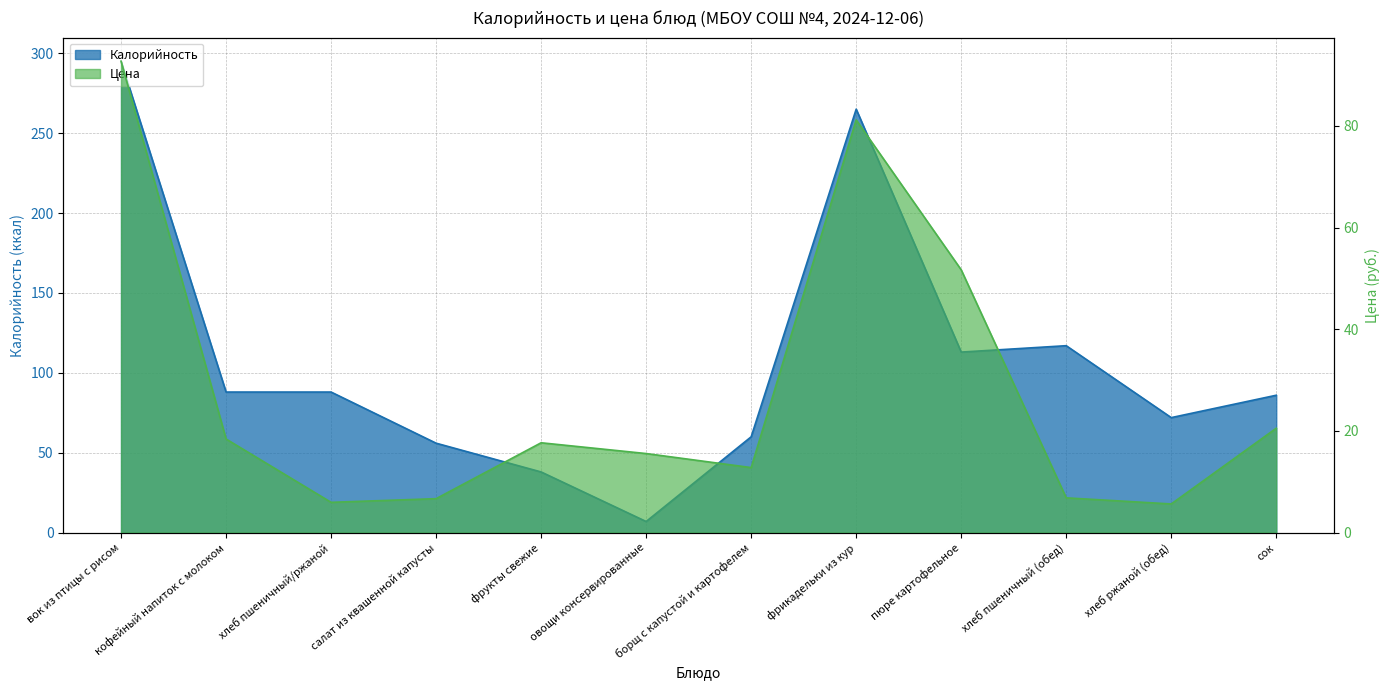

How many categories are shown in the chart?

12